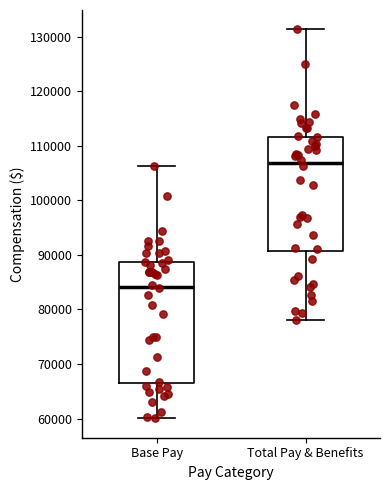

Comparing the boxes themselves (not the whiskers), which one is the tallest?

Base Pay